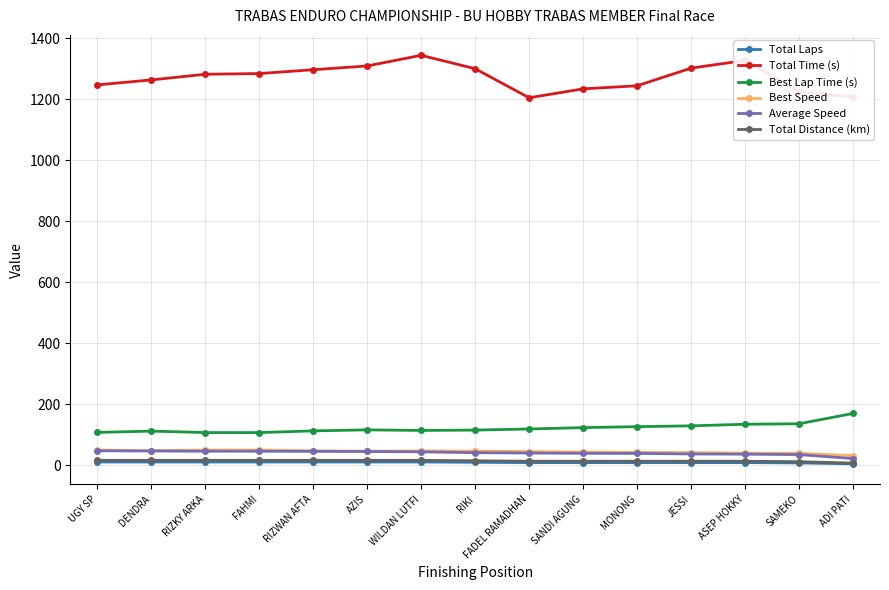

What are all the series names shown in the legend?

Total Laps, Total Time (s), Best Lap Time (s), Best Speed, Average Speed, Total Distance (km)